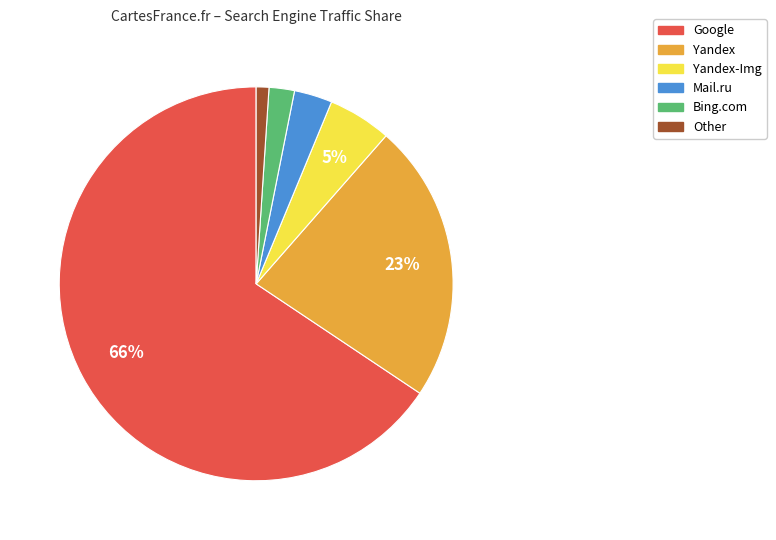

How many slices are in this pie chart?

6